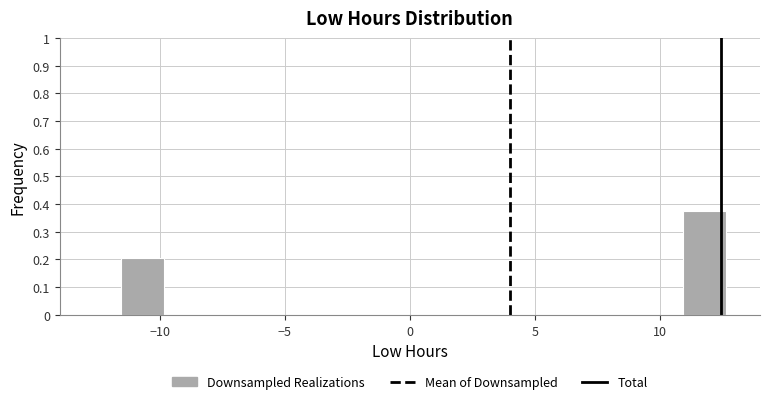

Around what value on the x-axis is the tallest bar? Give the approximate position of its centre, as read against the axis.

12.0